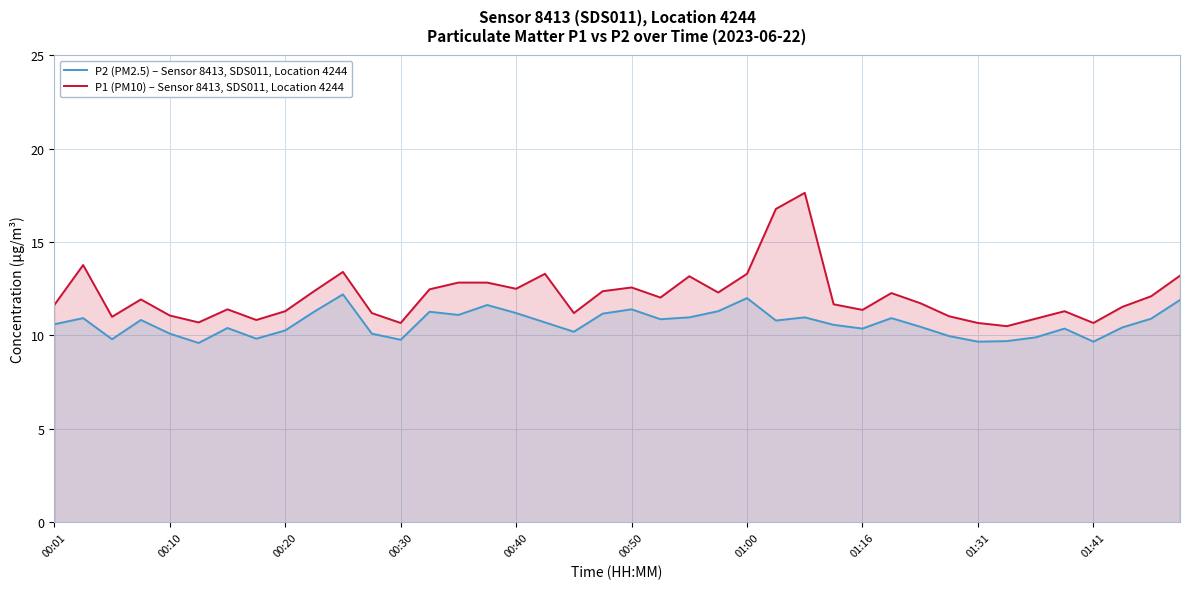

At which category is the sum across all series the highest?

26